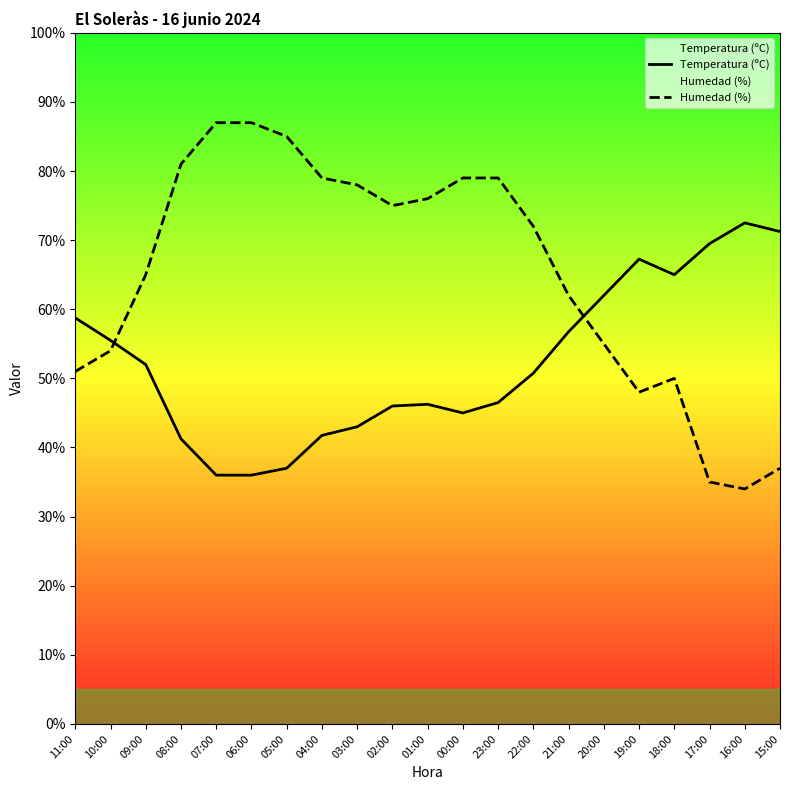

The Temperatura (ºC) series shows 76.7 at 01:00. True or false?

False